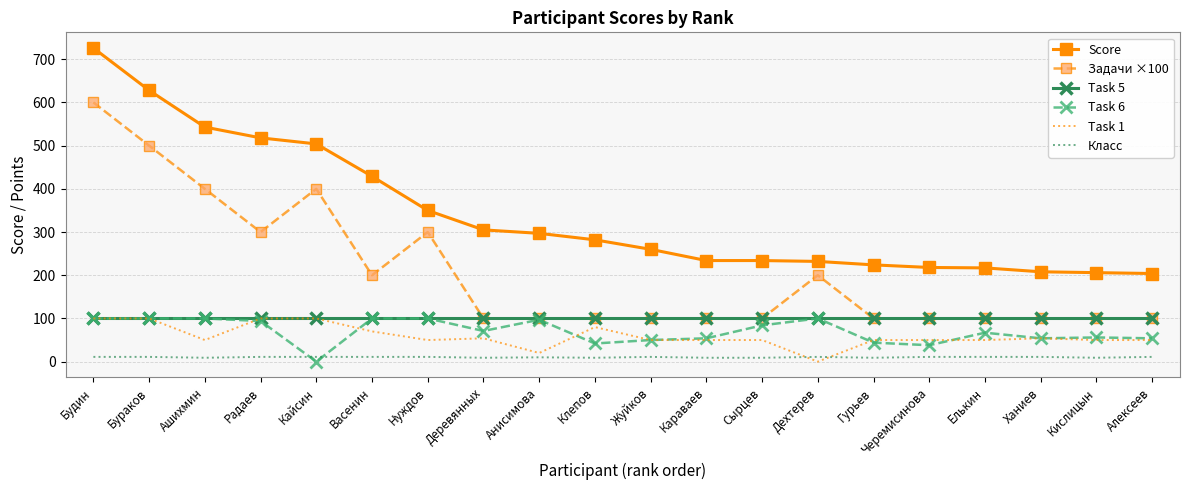

Which series ends up on top after the final intersection of Класс and Task 6?

Task 6